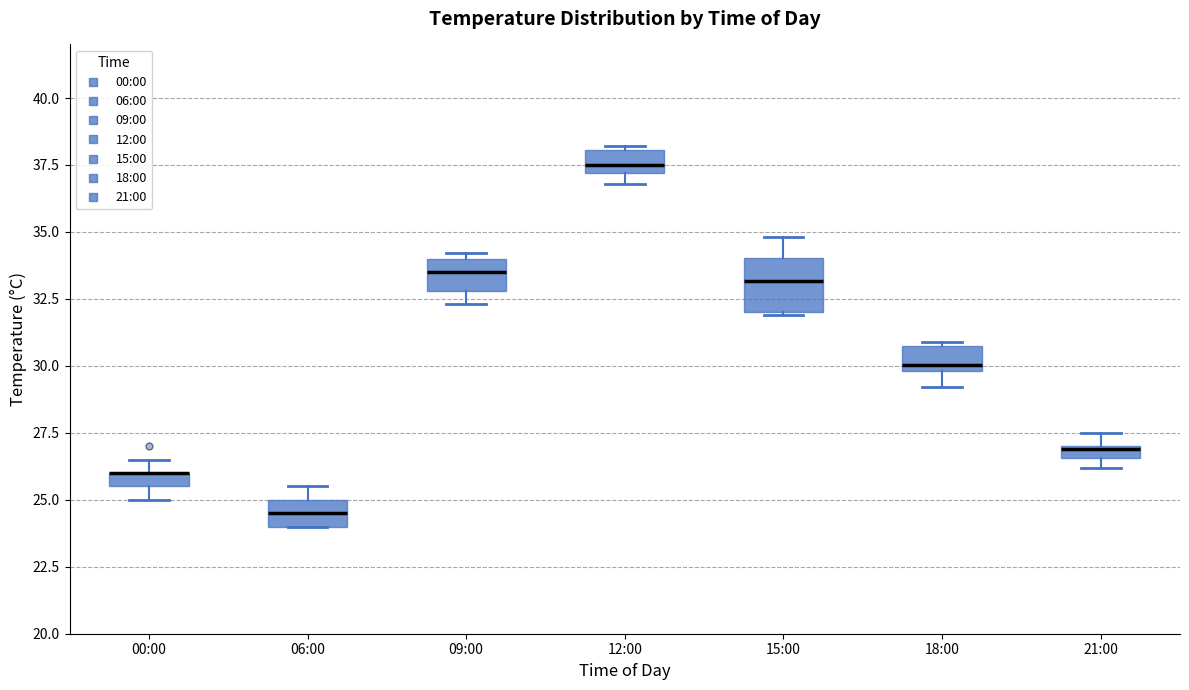

Where is the lower edge of the box for 06:00 on the y-axis? The values are not printed on the chart, so give them approximately, as read against the axis.

24.0